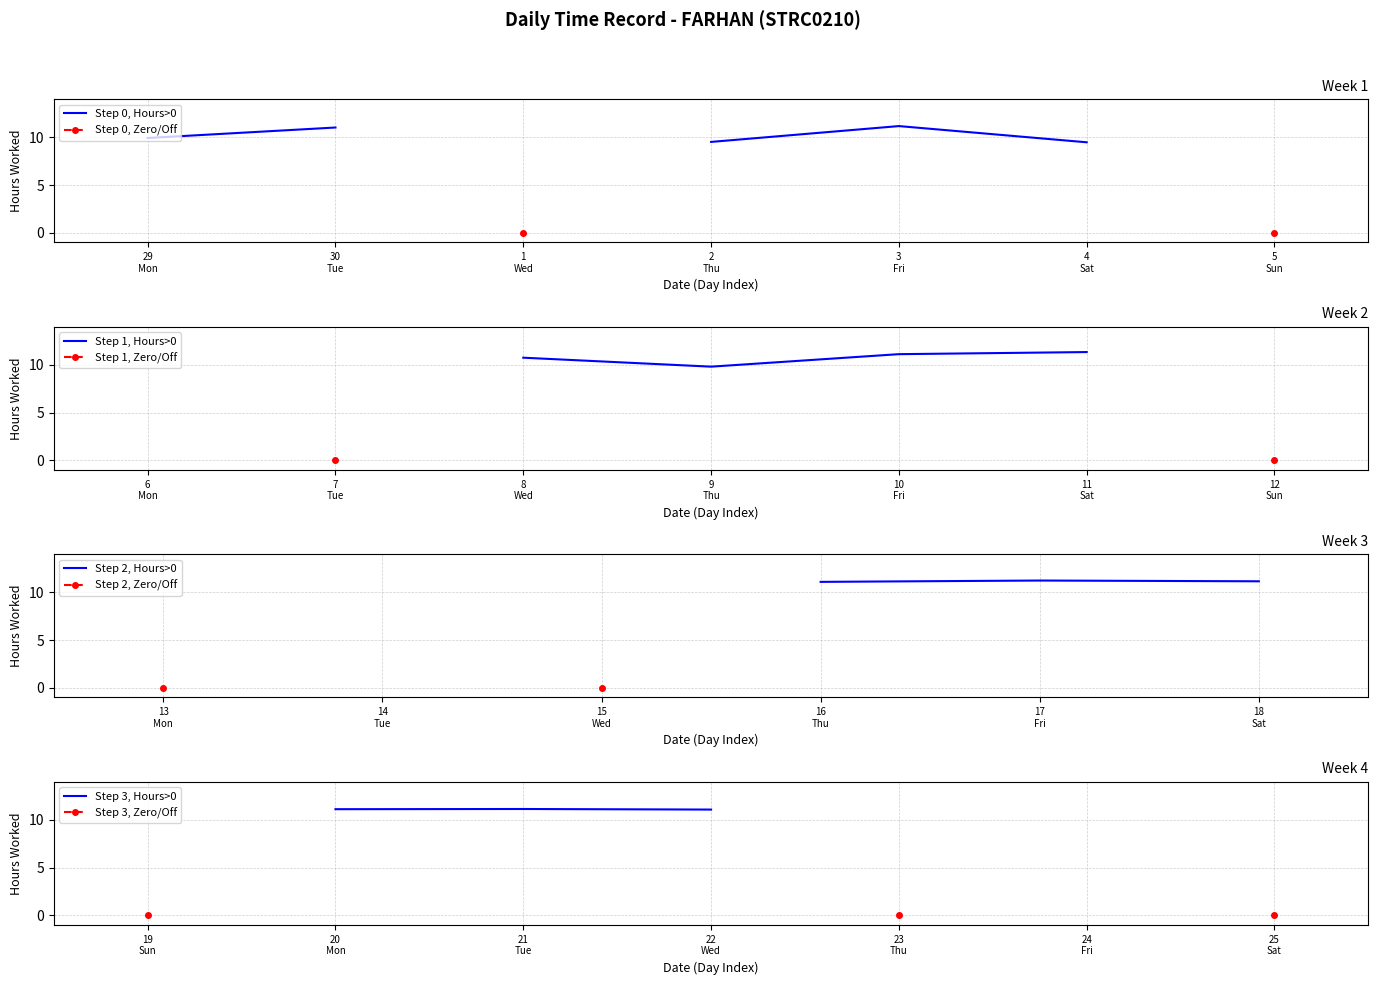

What is the label of the 15th point from the right?

11